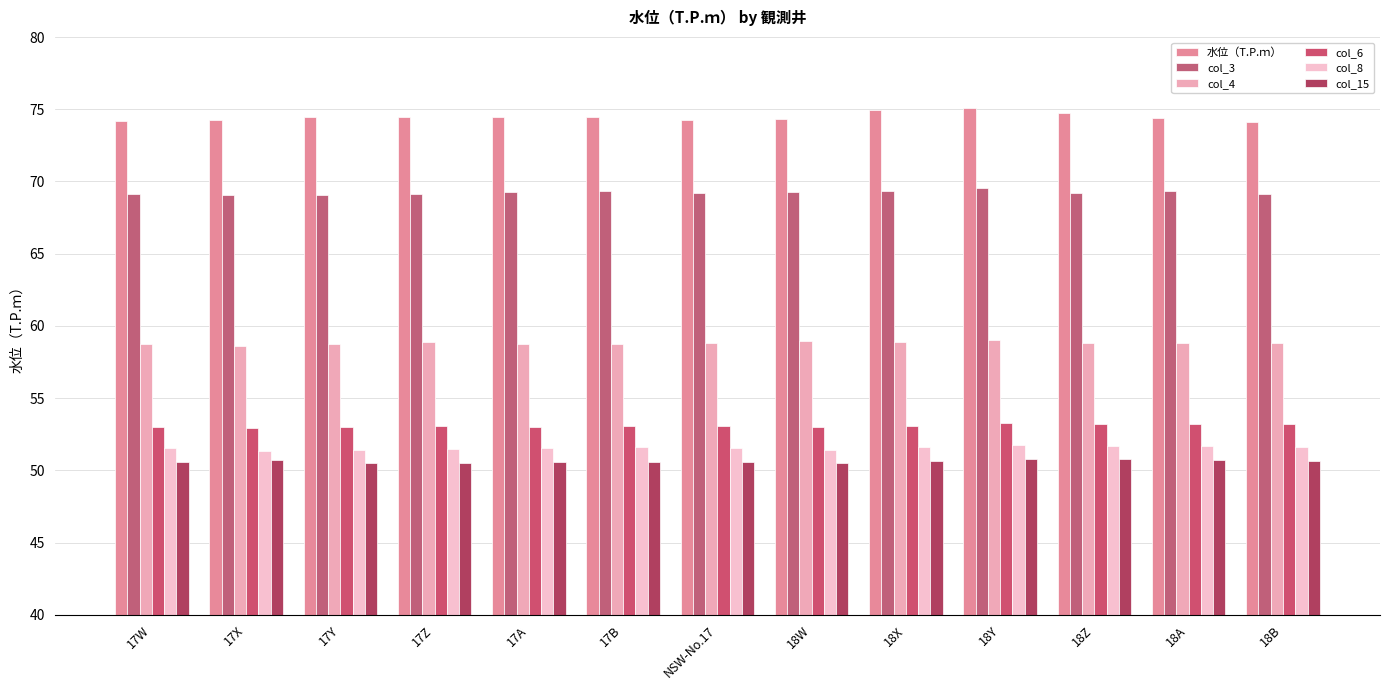

What is the average value of the 水位（T.P.ｍ） series?

74.5